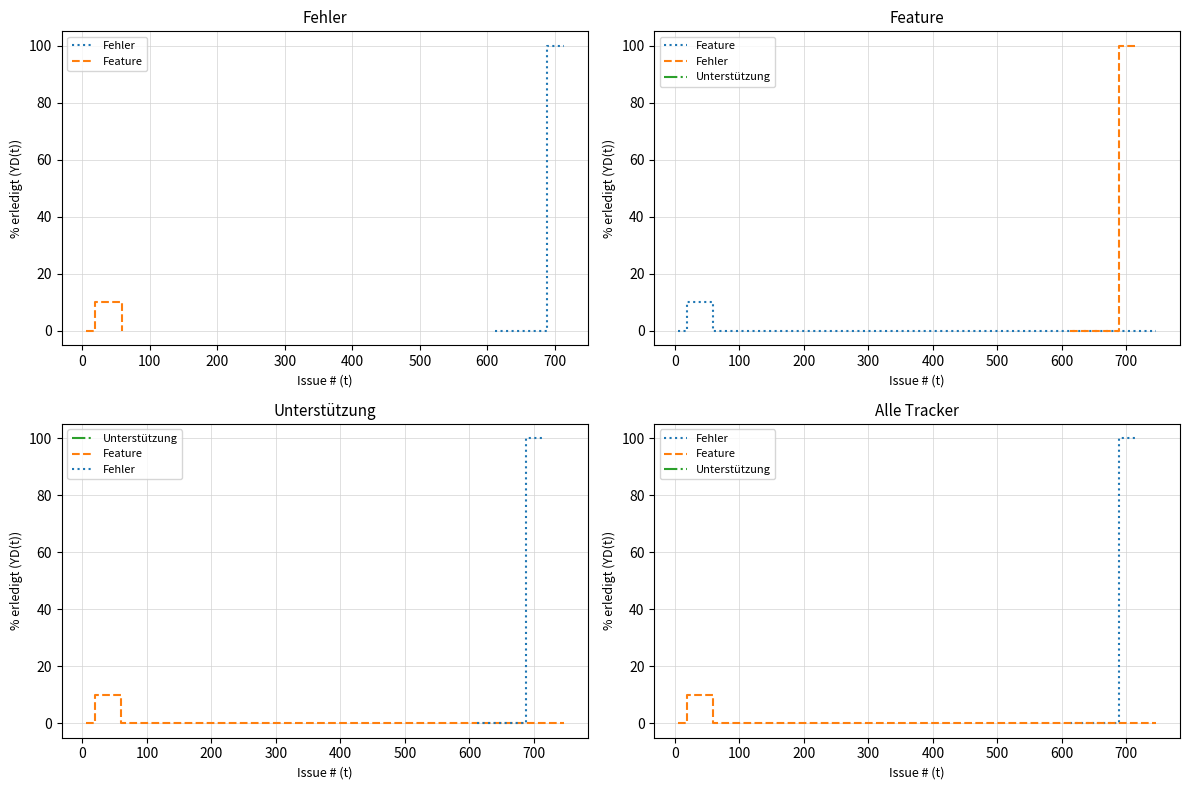

How many data points does each series have?

20